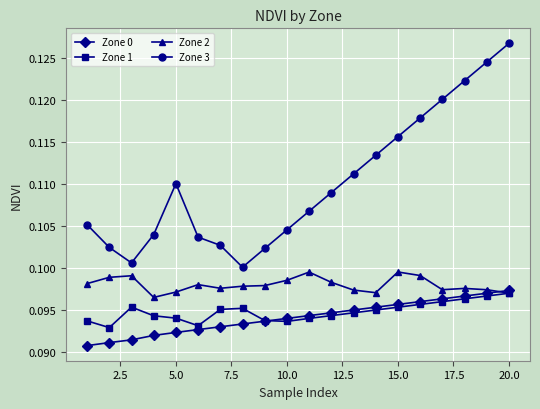

In Zone 3, how many points are higher than both neighbors (excluding endpoints)?

1